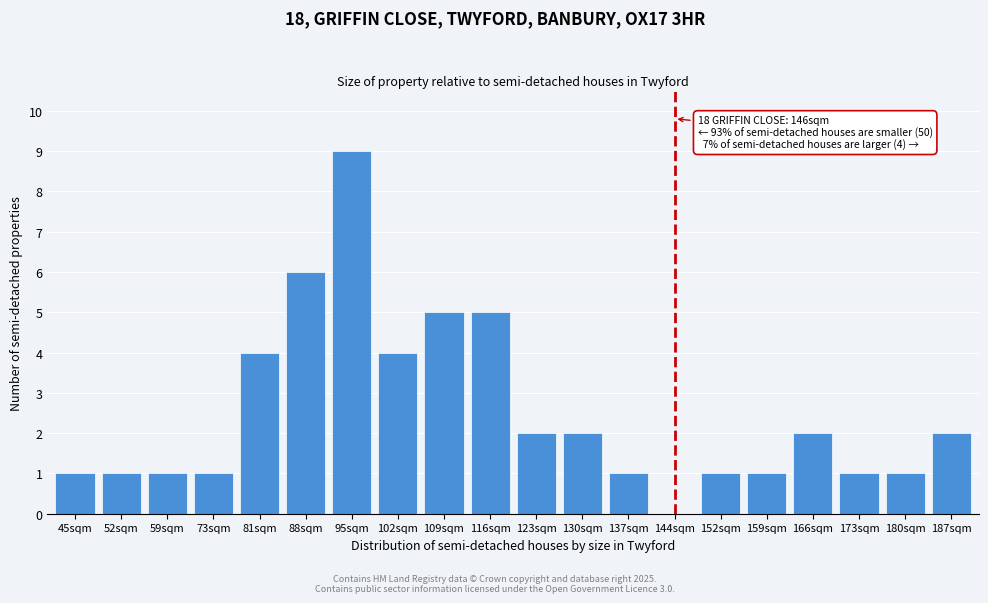

Reading left to right, extract all data points from this chart.

45sqm=1	52sqm=1	59sqm=1	73sqm=1	81sqm=4	88sqm=6	95sqm=9	102sqm=4	109sqm=5	116sqm=5	123sqm=2	130sqm=2	137sqm=1	144sqm=0	152sqm=1	159sqm=1	166sqm=2	173sqm=1	180sqm=1	187sqm=2